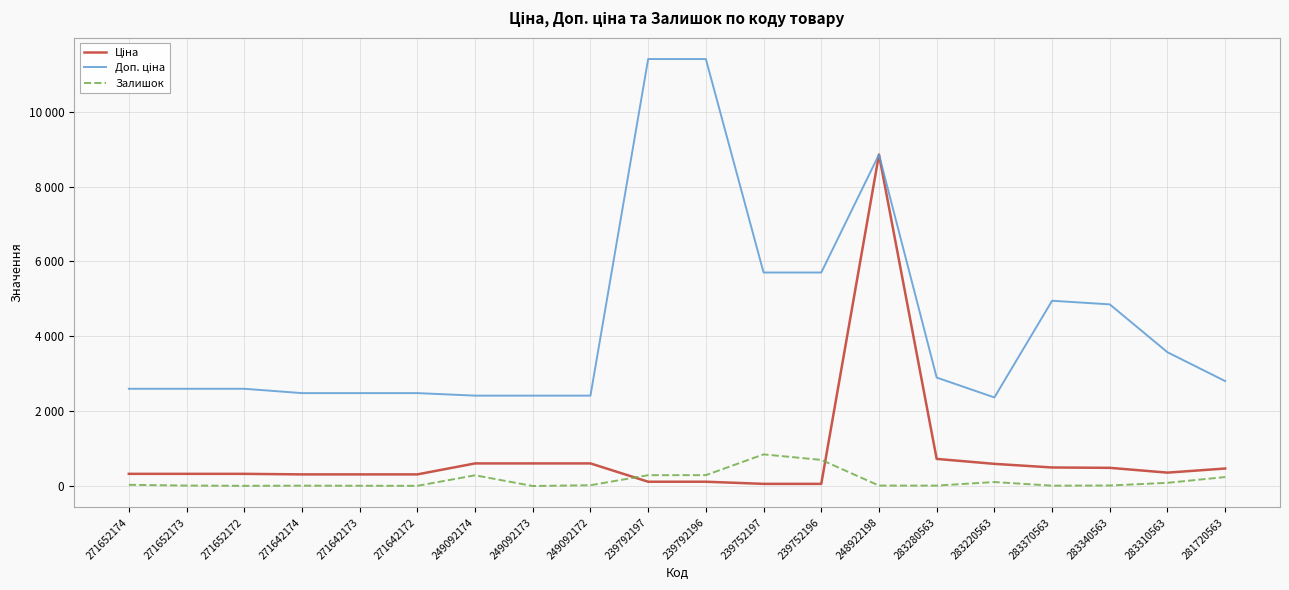

The value of Доп. ціна at 271652172 is 2598.3. True or false?

True